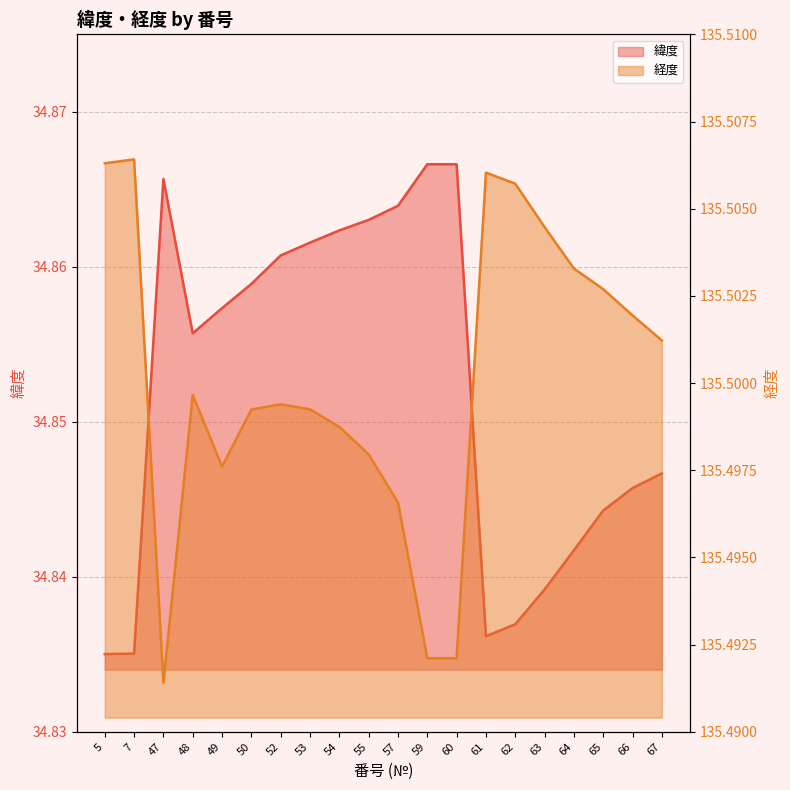

True or false: 緯度 and 経度 cross at least once.

False